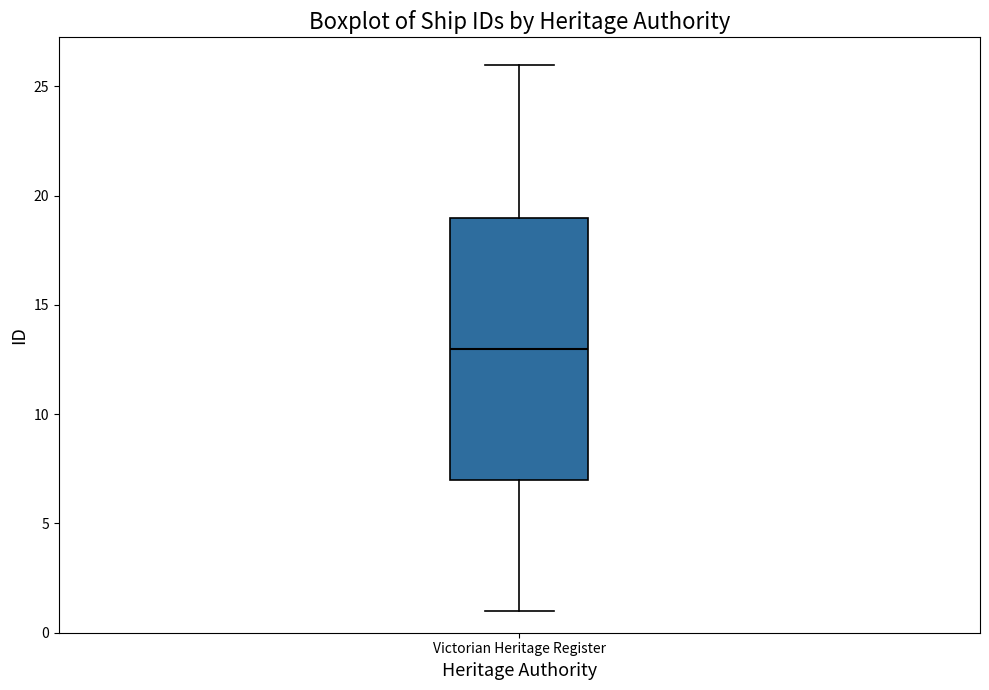

Read this box plot against the y-axis: the position of the median line, the range covered by the box, and the ends of both whiskers. The values are not printed on the chart, so give them approximately, as read against the axis.

median 13, box 7 to 19, whiskers 1 to 26